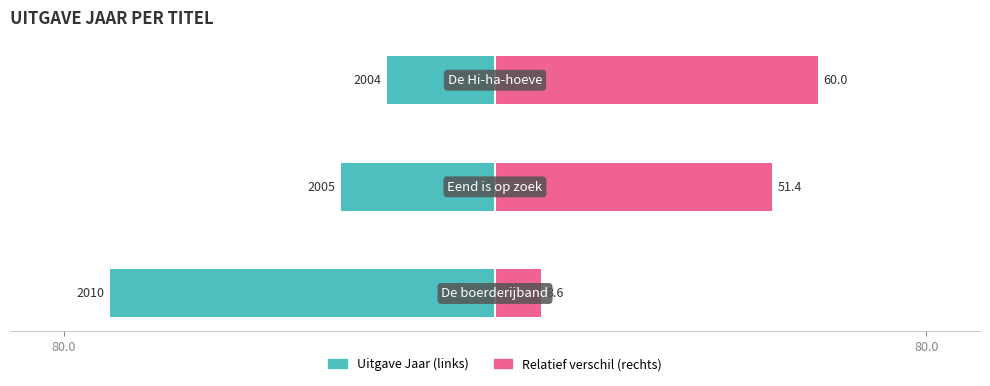

The value of Uitgave Jaar (links) at 2 is -9.8. True or false?

False